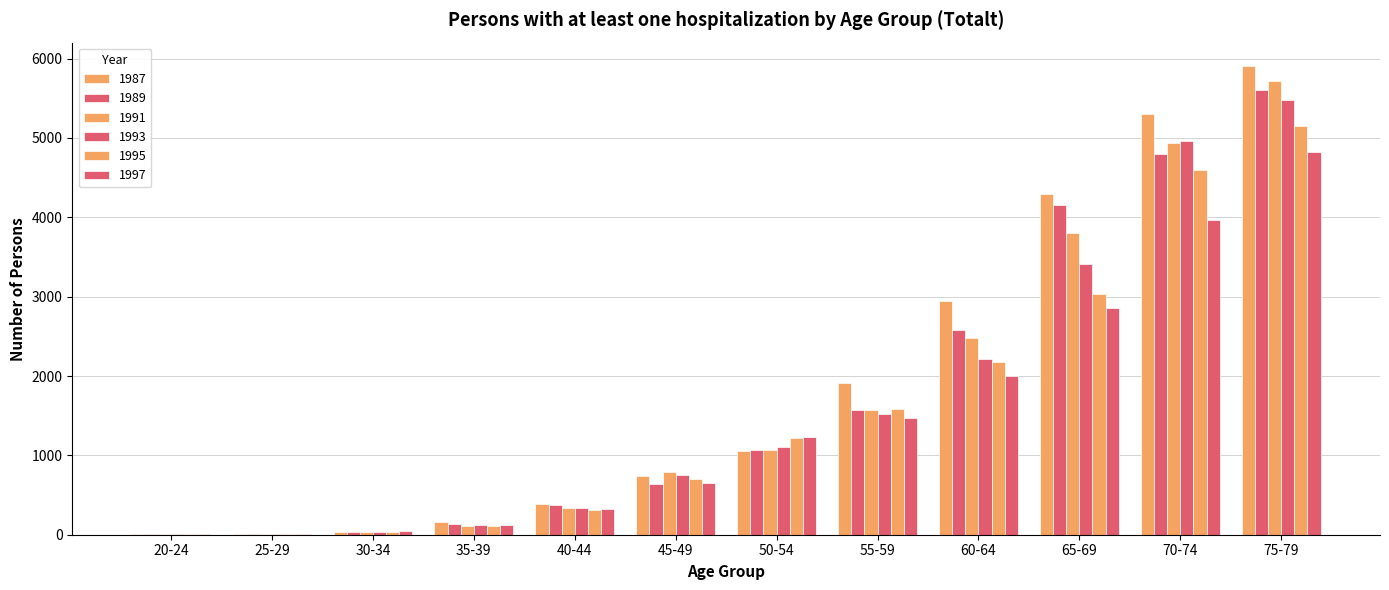

Which label corresponds to the largest value in the chart?

75-79